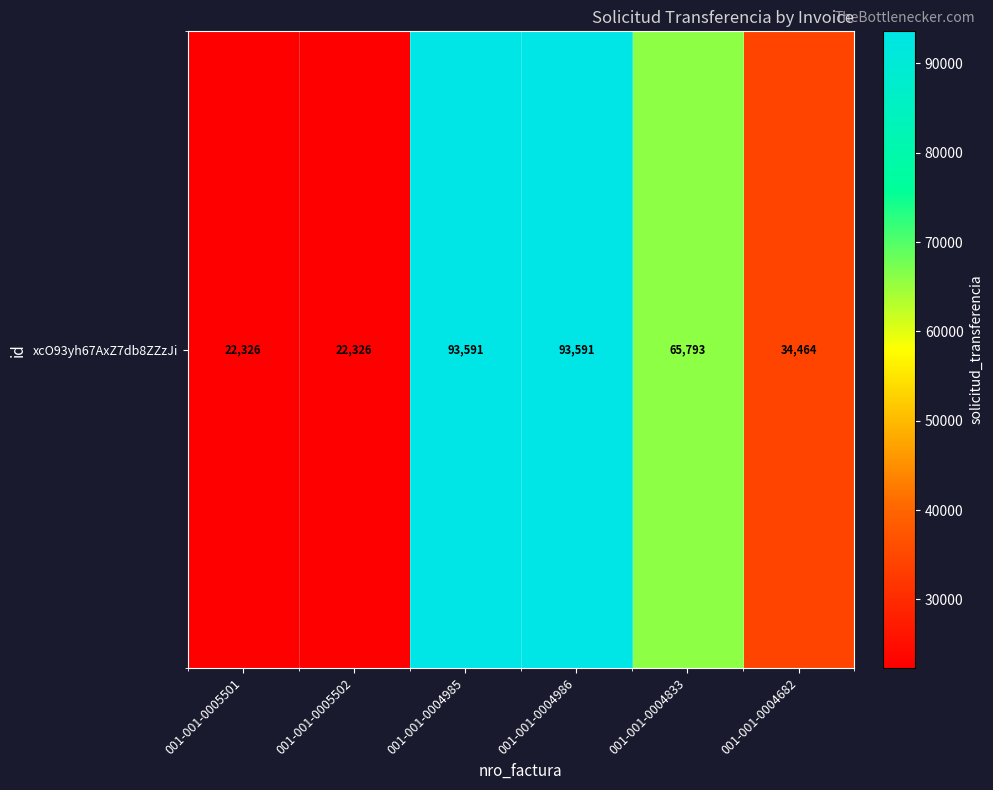

At which label does the data first exceed 65793?

001-001-0004985